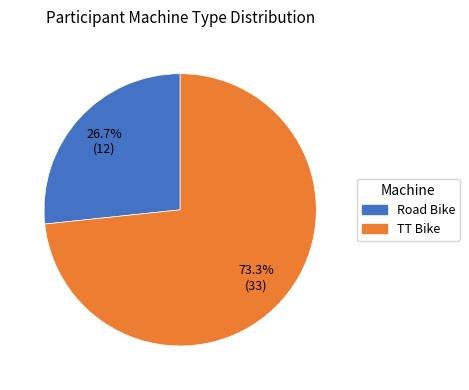

What is the largest slice in the pie chart?

TT Bike